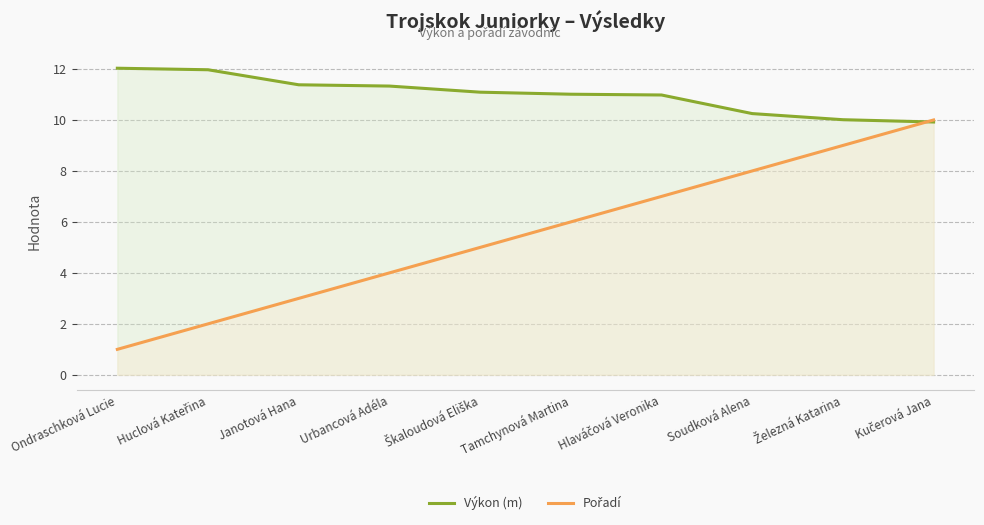

True or false: Výkon (m) has a value of 10.2 at Soudková Alena.

True